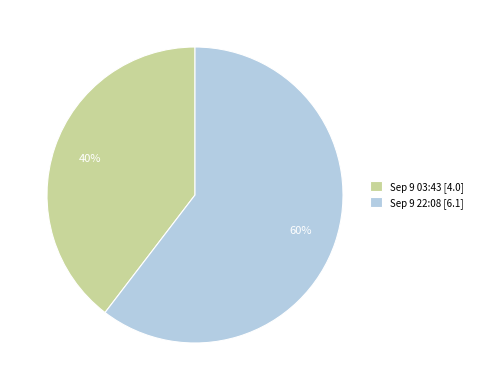

What is the ratio of the value at Sep 9 22:08 [6.1] to the value at Sep 9 03:43 [4.0]?

1.5